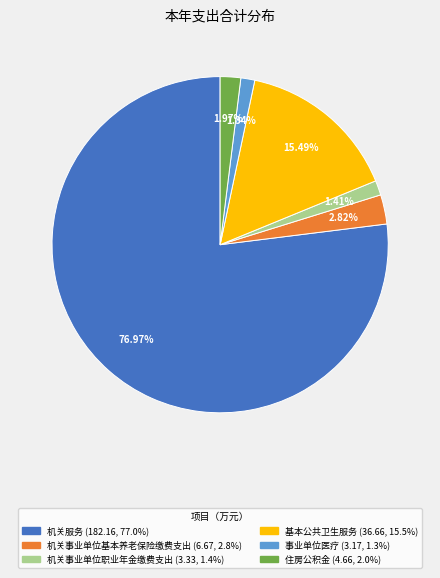

Count the number of slices in the pie.

6